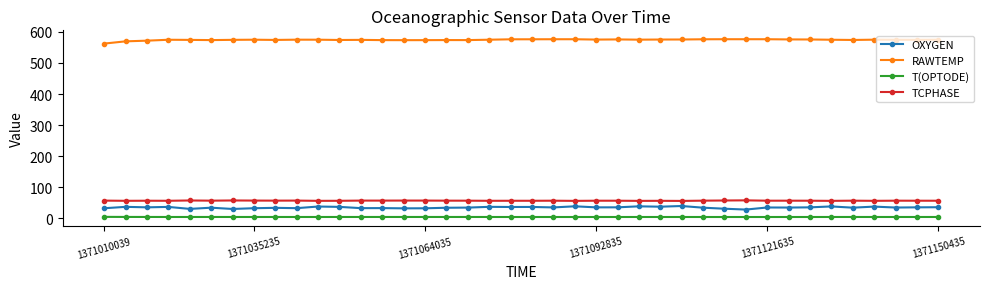

True or false: TCPHASE has more than 0 points higher than both neighbors.

True